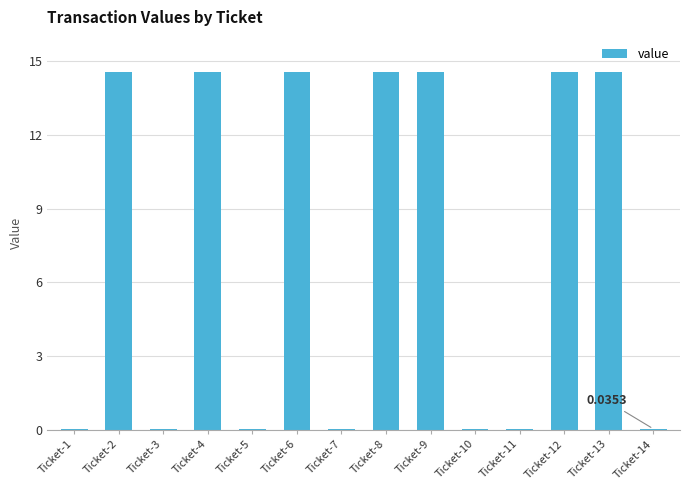

Approximately how many times larger is the value at Ticket-4 compared to Ticket-9?

1.0